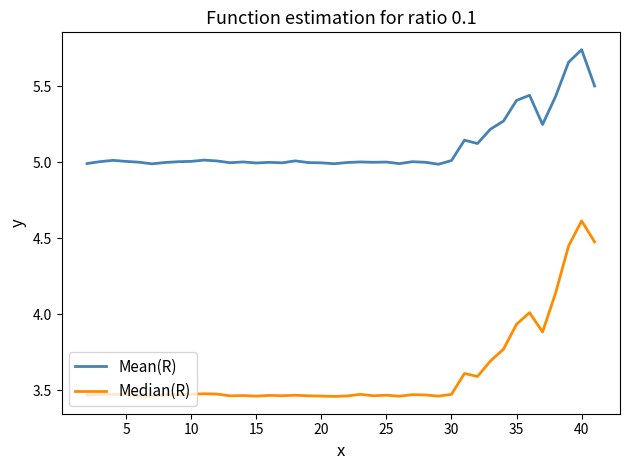

Which series has the largest range (max minus min)?

Median(R)